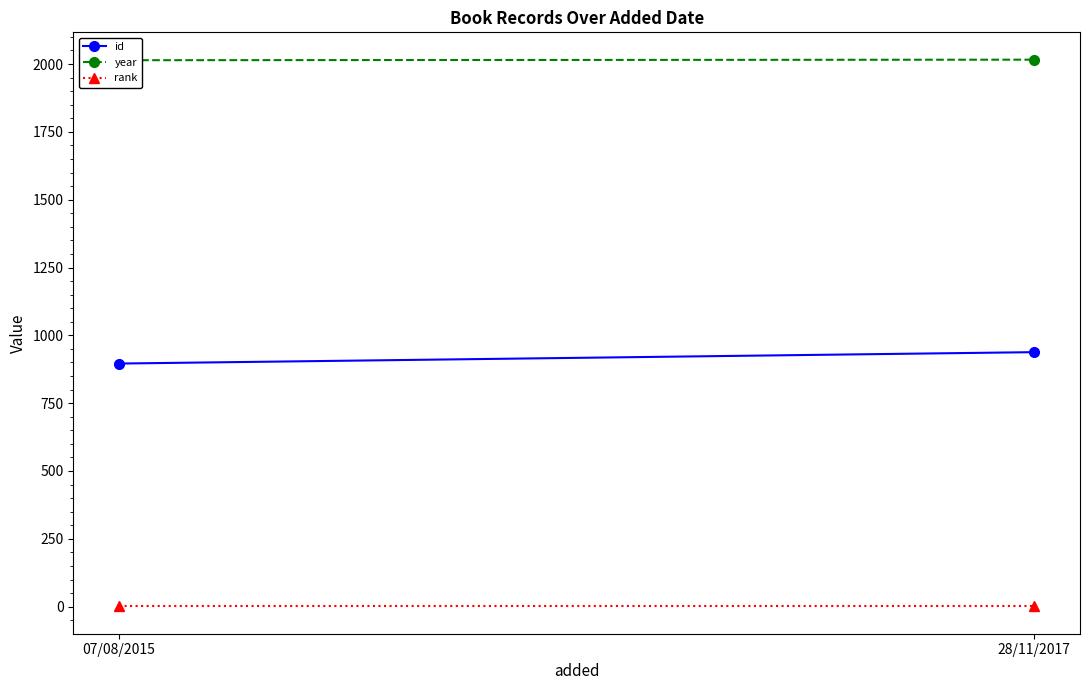

What position from the left is 28/11/2017?

2